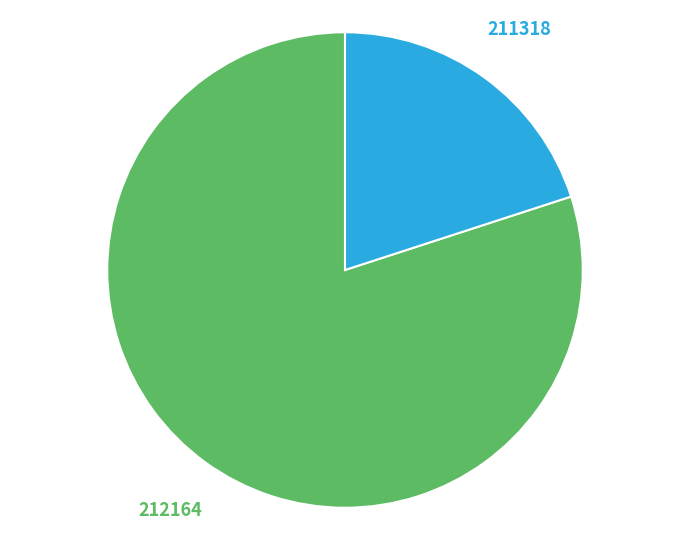

Is it true that 212164 is 80% of the pie?

True